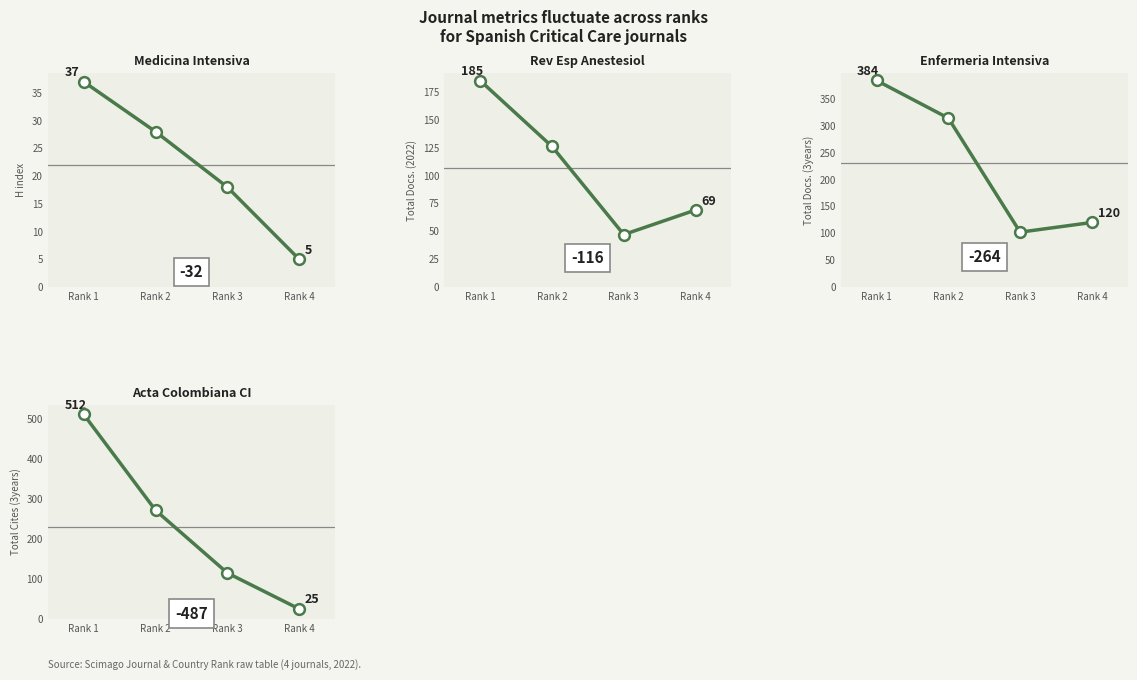

Which series has the largest total across all categories?

Total Cites (3years)